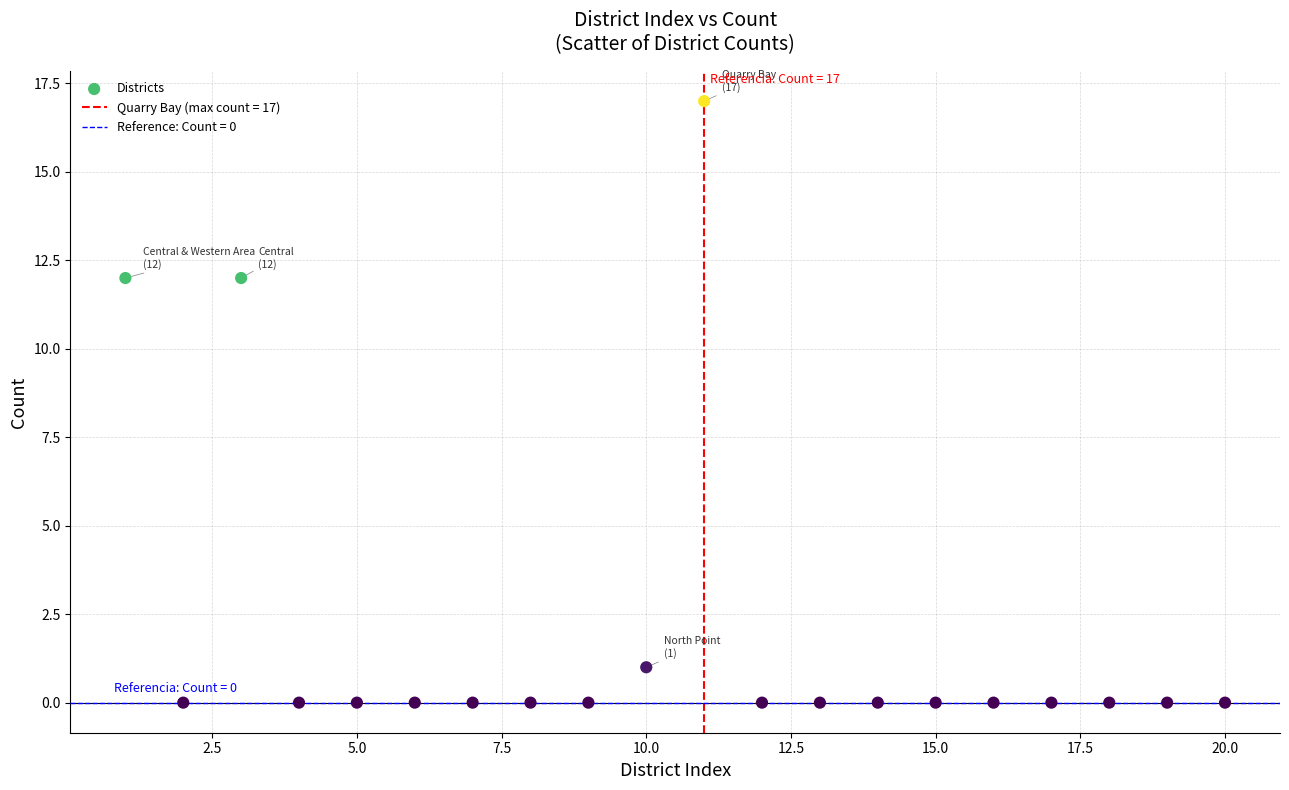

What is the range of Y values (max minus min)?

17